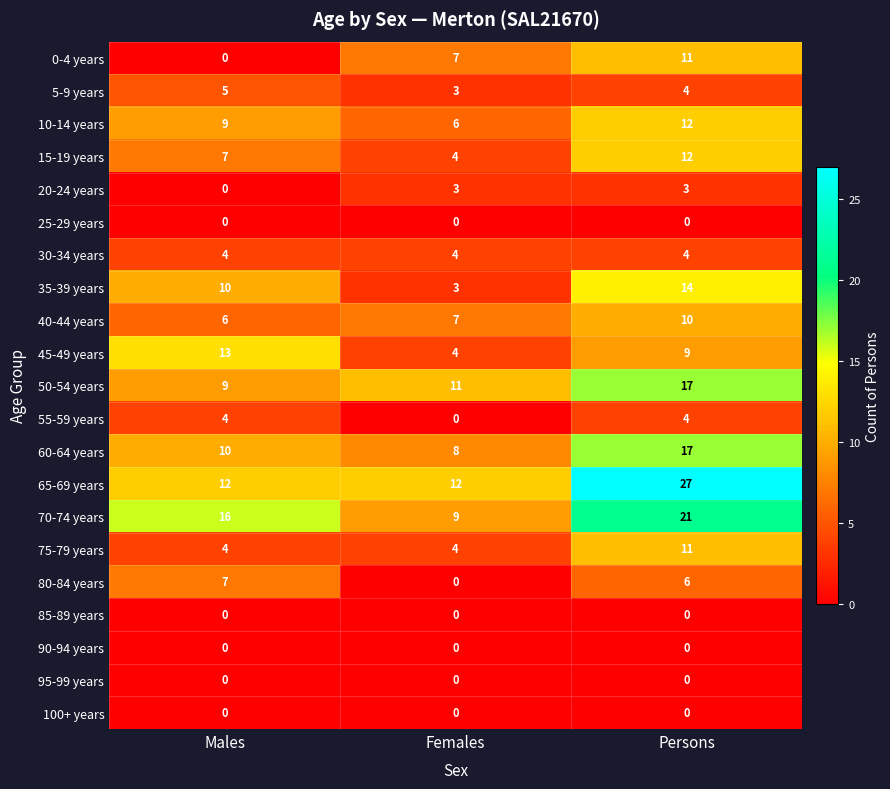

Is the value of 65-69 years at Females greater than the value of 10-14 years at Females?

Yes